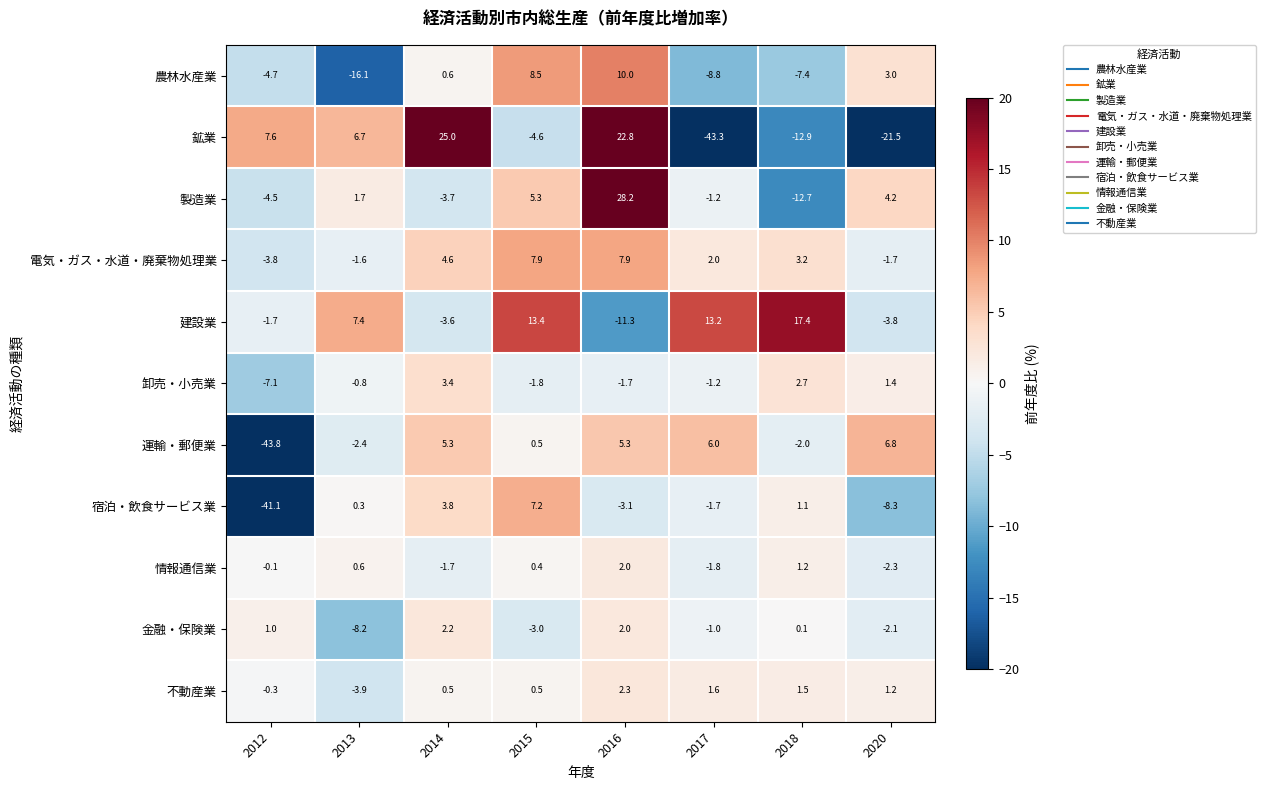

Between 2013 and 2014, which series saw the biggest shift?

鉱業